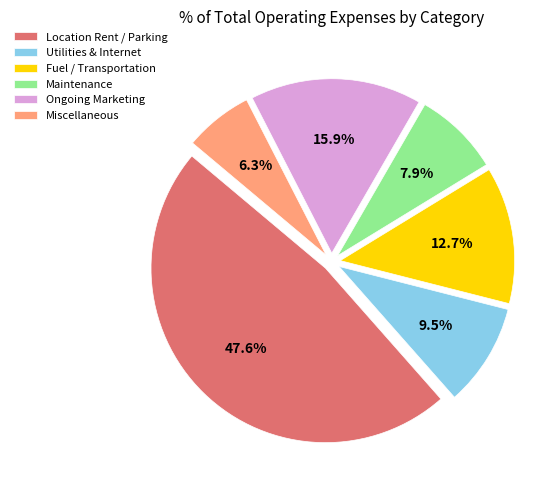

To the nearest percent, what is the difference between the Miscellaneous and Utilities & Internet slice percentages?

3%